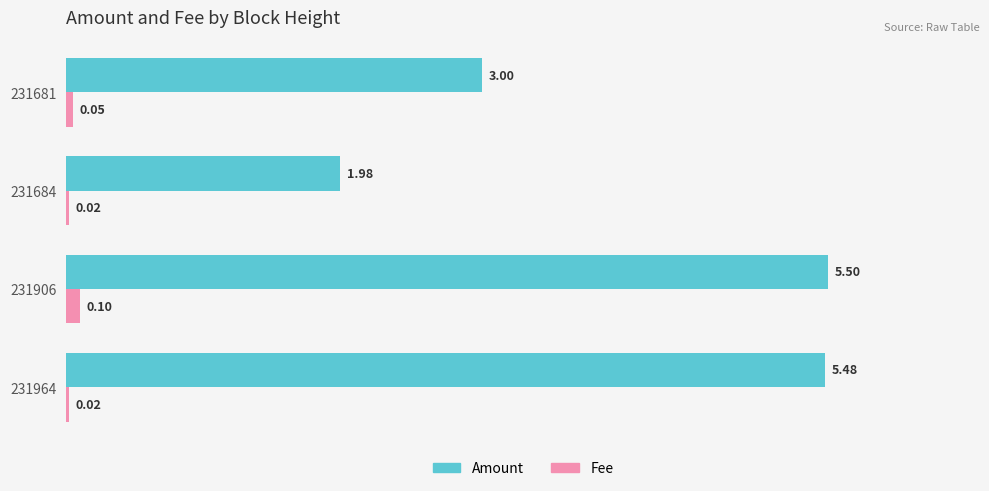

At how many categories does at least one series exceed 2?

3